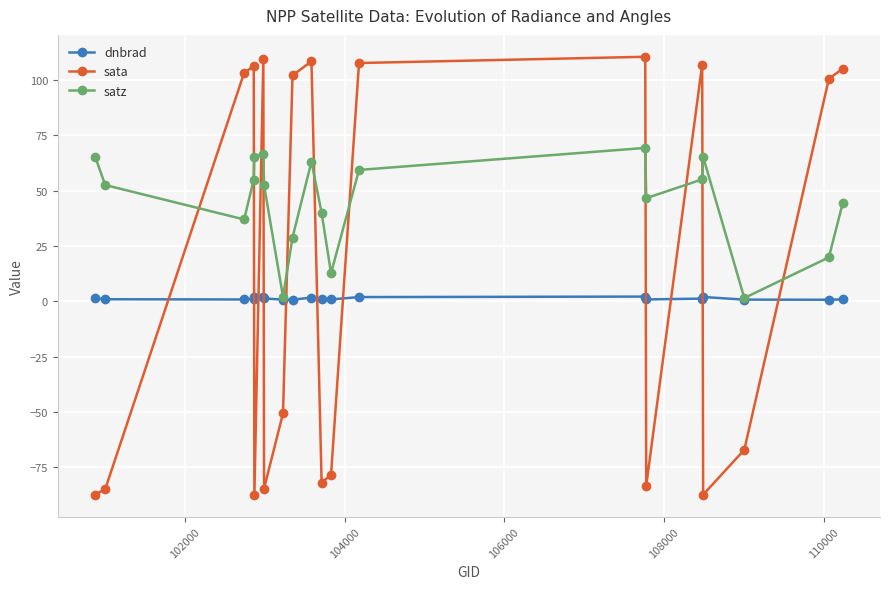

What is the value of the satz point at the 7th from the left?

52.6